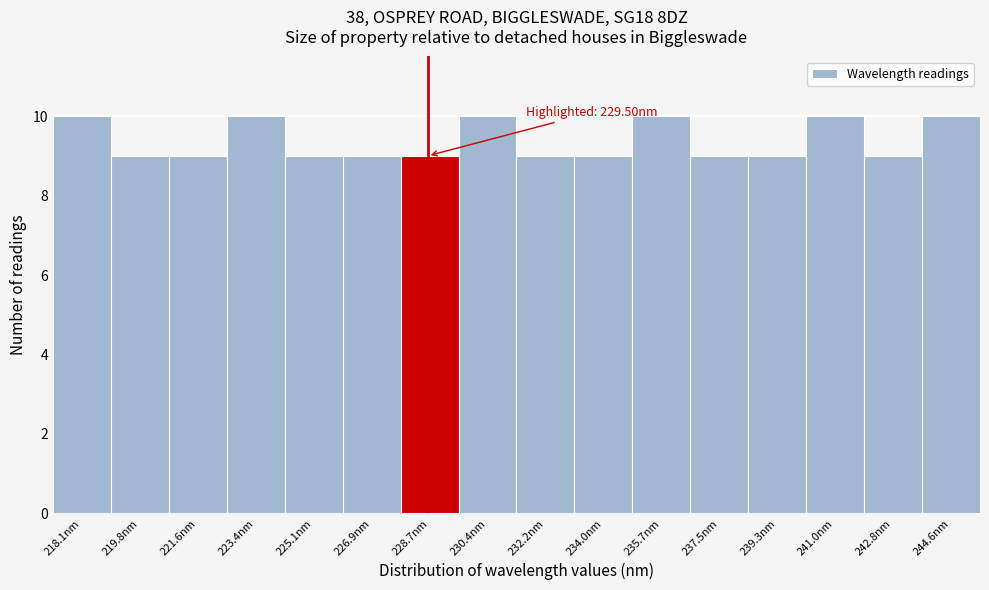

Reading left to right, extract all data points from this chart.

218.1nm=10	219.8nm=9	221.6nm=9	223.4nm=10	225.1nm=9	226.9nm=9	228.7nm=9	230.4nm=10	232.2nm=9	234.0nm=9	235.7nm=10	237.5nm=9	239.3nm=9	241.0nm=10	242.8nm=9	244.6nm=10